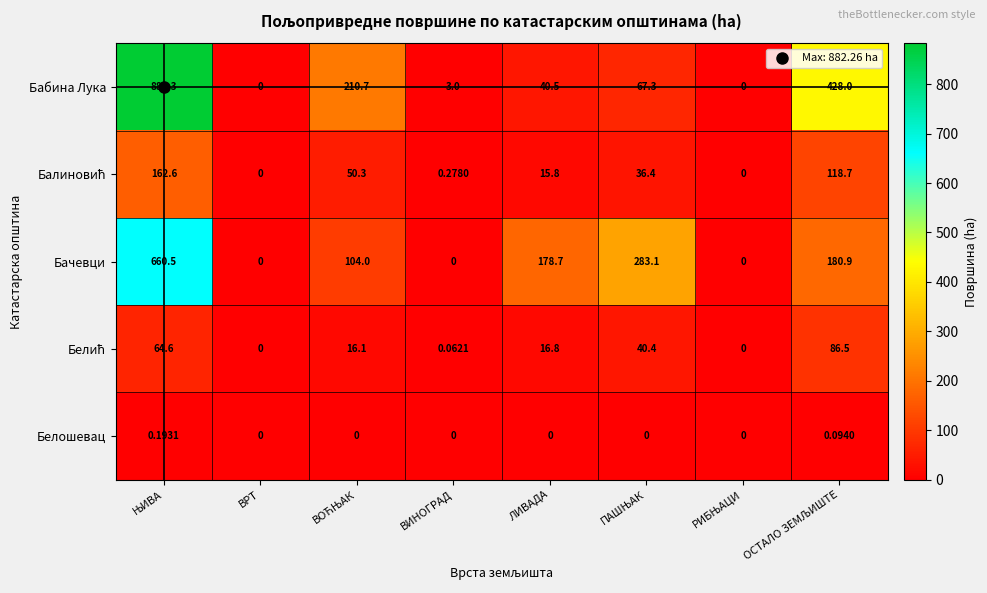

Which series has the largest total across all categories?

Бабина Лука